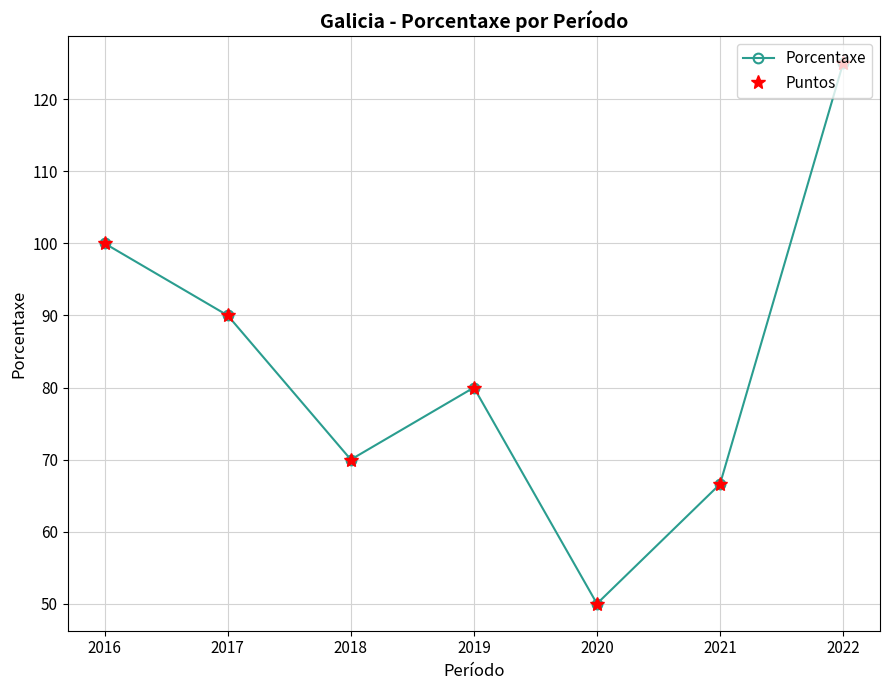

Which has a higher value, 2016 or 2018?

2016